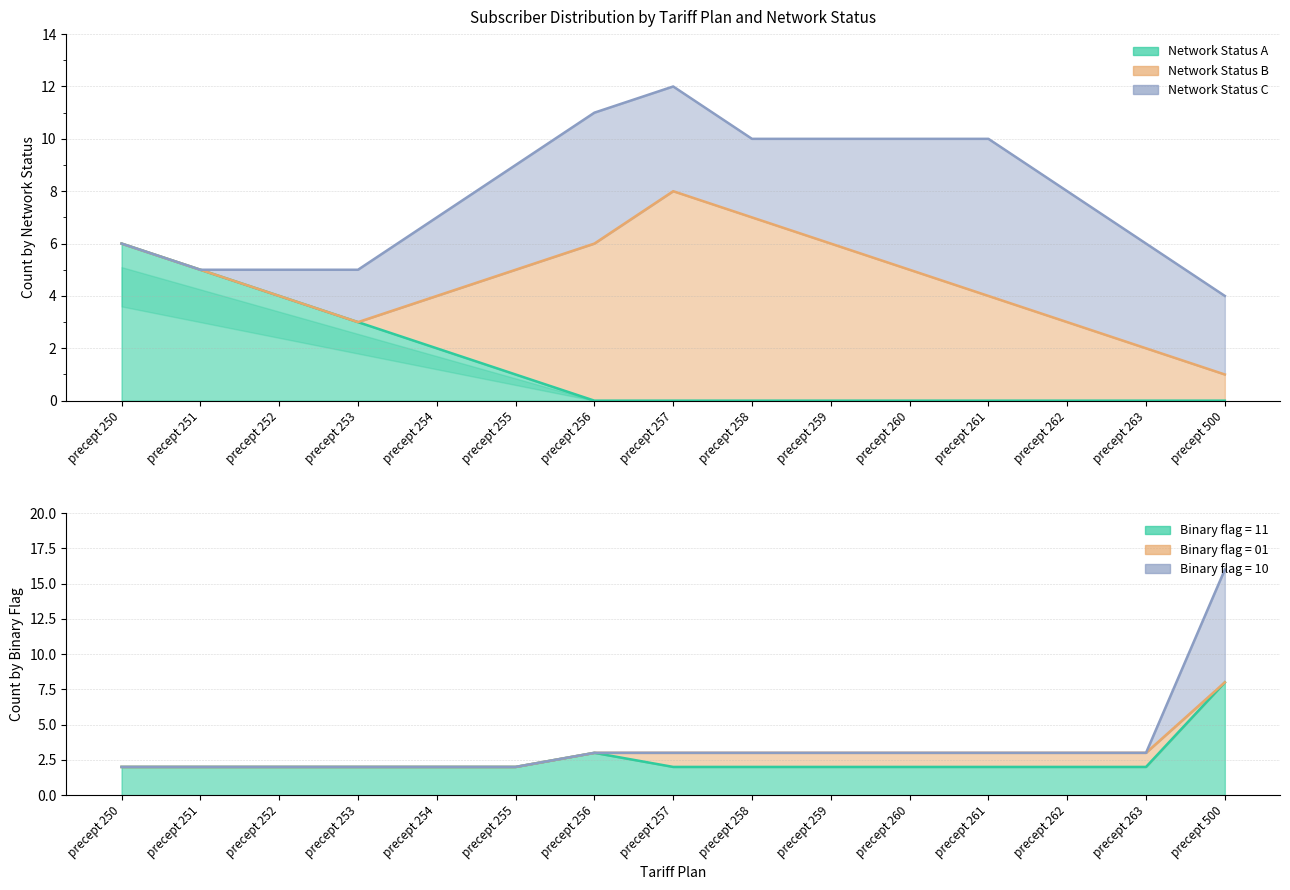

Where is the first local minimum for Network Status C?

precept 258